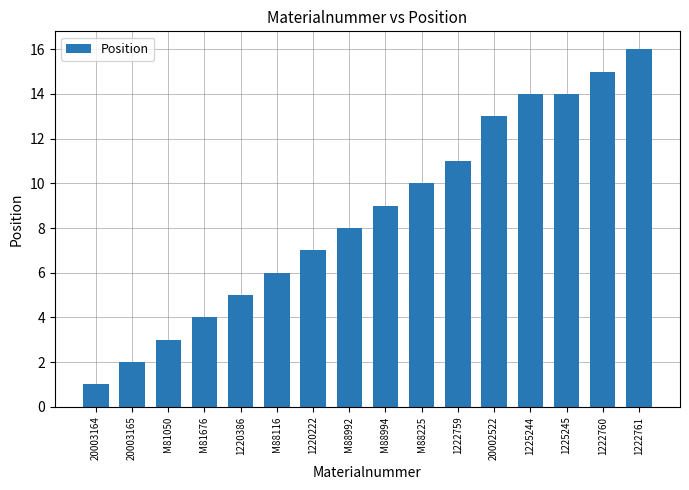

The chart shows a value of 14 at 1225245. True or false?

True